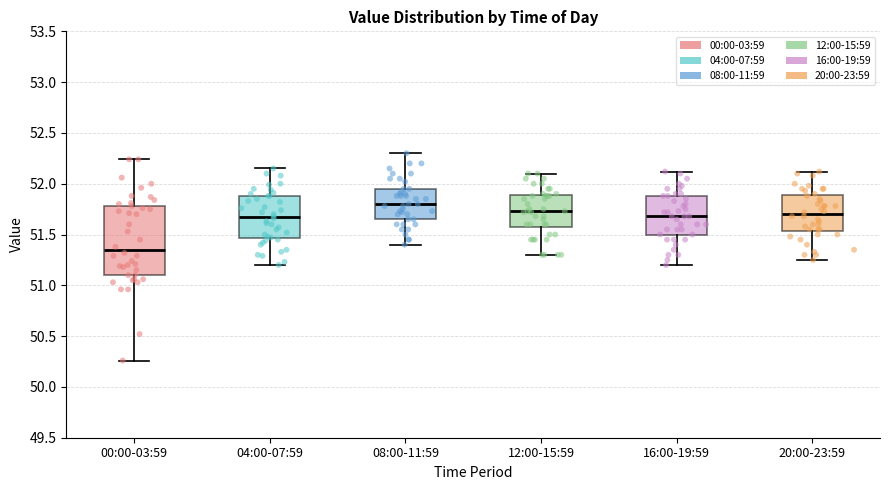

Where does the median line of the box for 12:00-15:59 sit on the y-axis? The values are not printed on the chart, so give them approximately, as read against the axis.

51.75